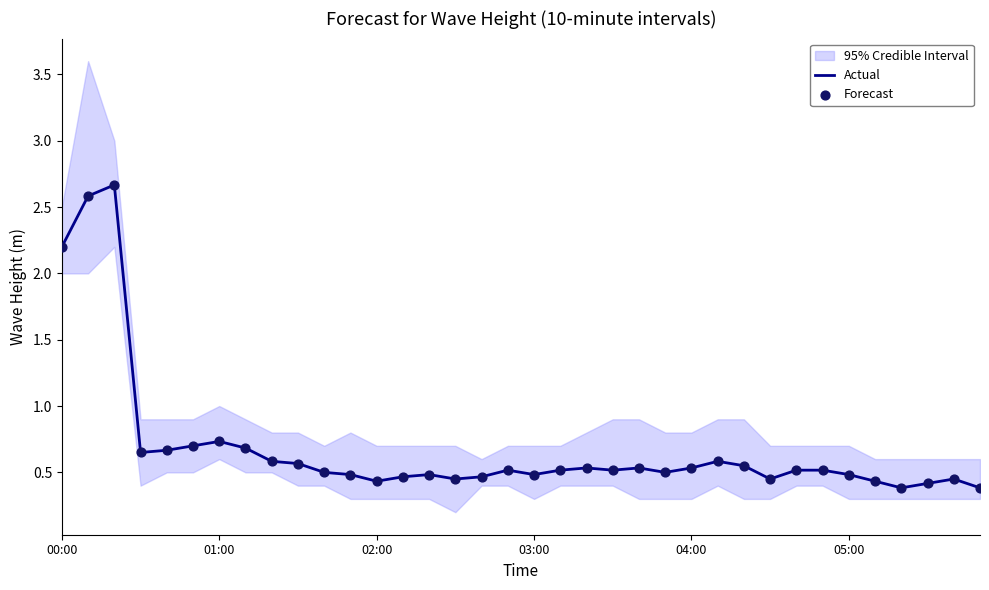

What are all the series names shown in the legend?

Actual, Forecast